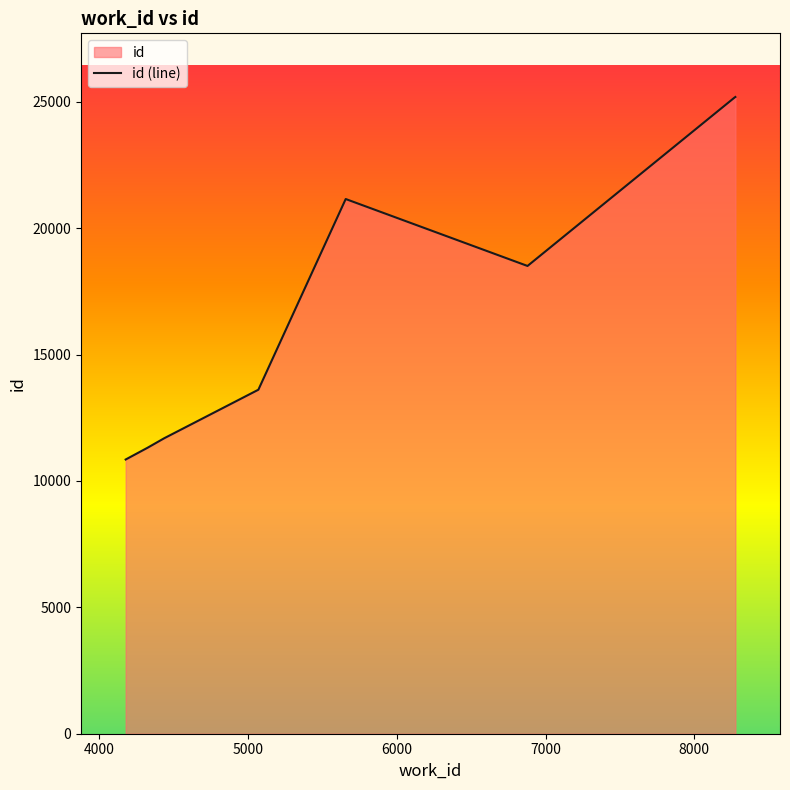

What is the greatest value displayed?

25189